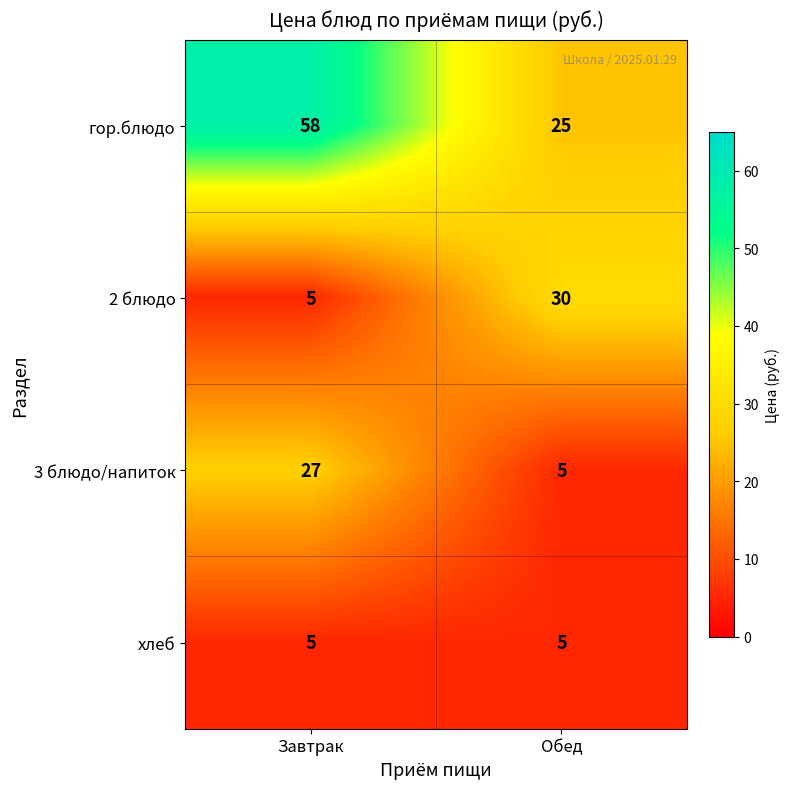

Which category has the lowest value in the 3 блюдо/напиток series?

Обед